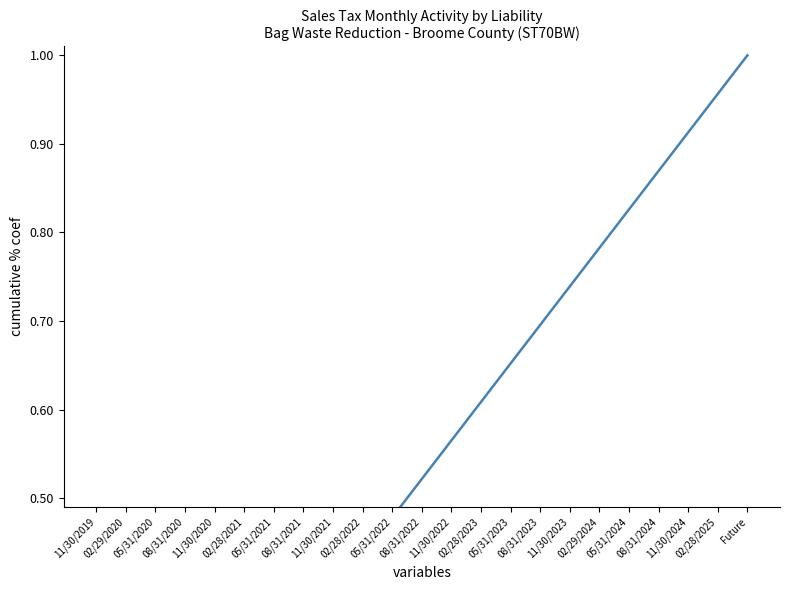

Between 02/29/2020 and Future, which is larger?

Future